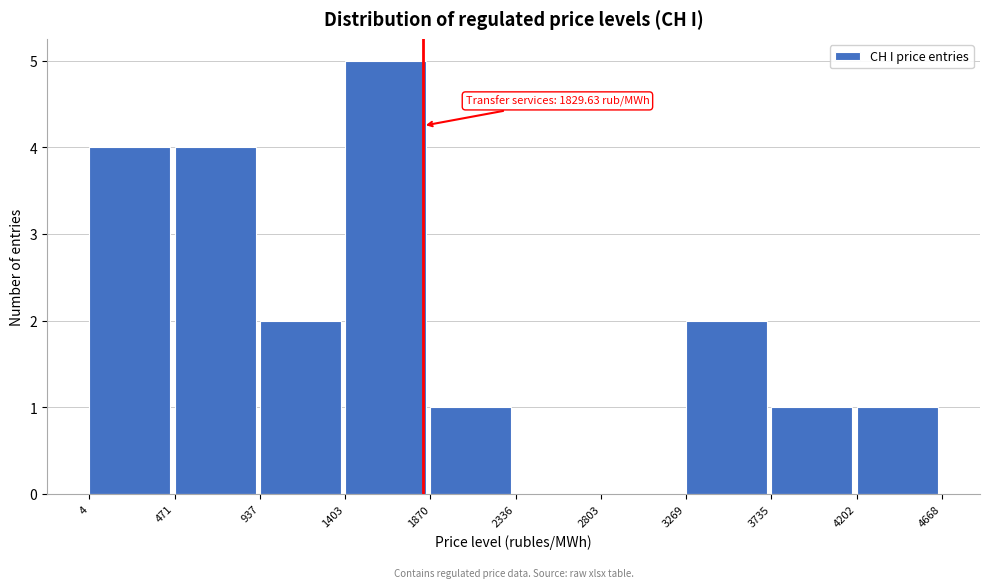

Over which range of the x-axis is the bar tallest?

1403 to 1870